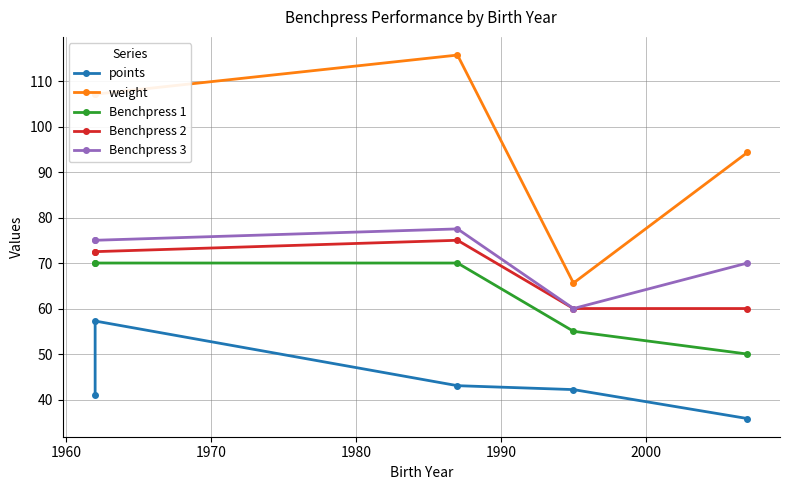

True or false: points and Benchpress 1 intersect in this chart.

False